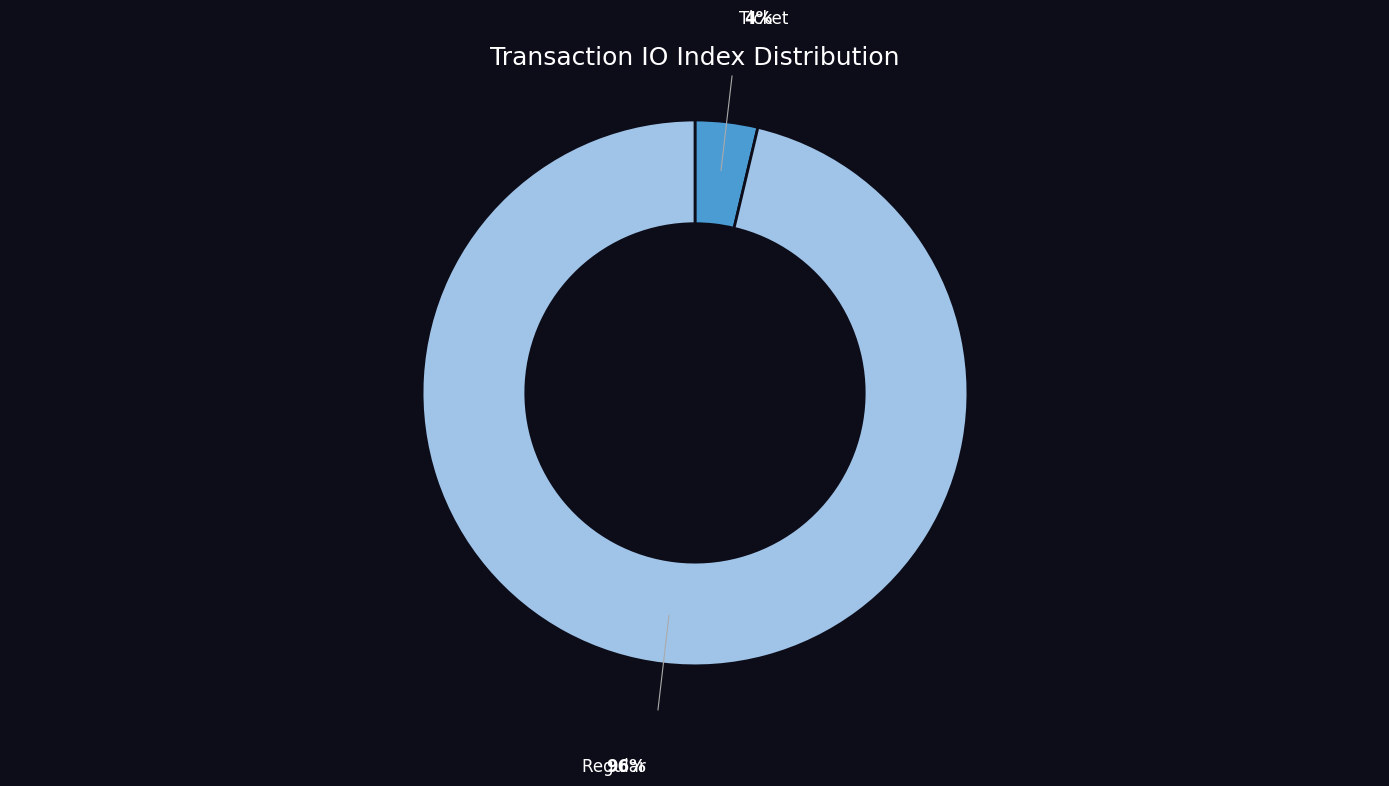

Does any single category account for the majority?

Yes